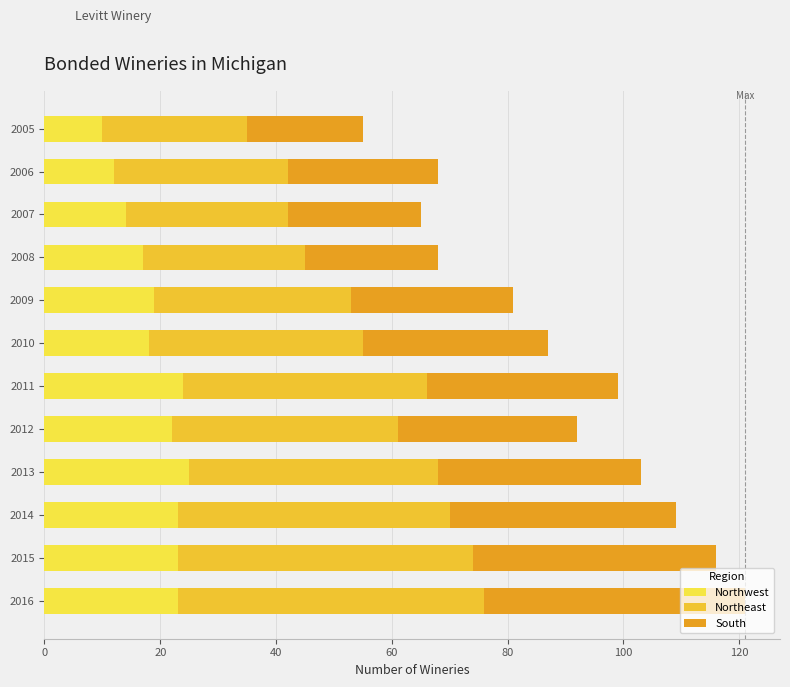

Count the number of data series in this chart.

3